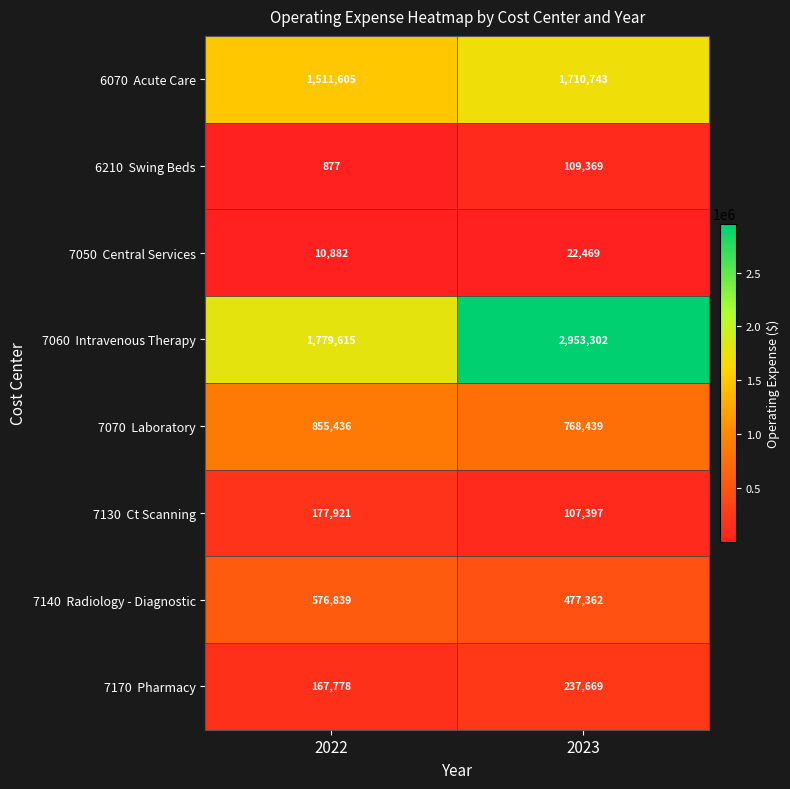

What is the difference between the highest and lowest values at 2023?

2930833